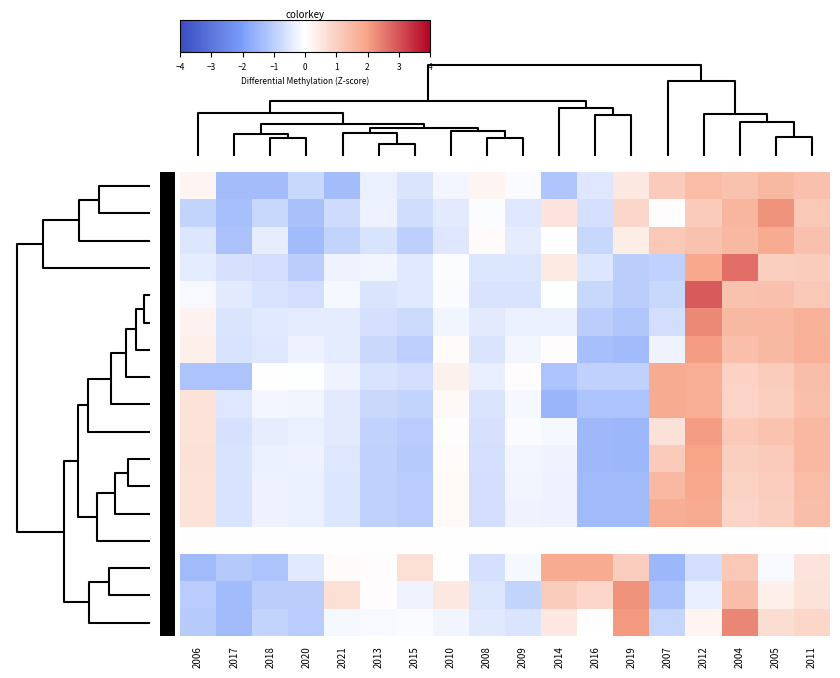

What is the difference between the maximum and minimum values in the 45 series?

3.5